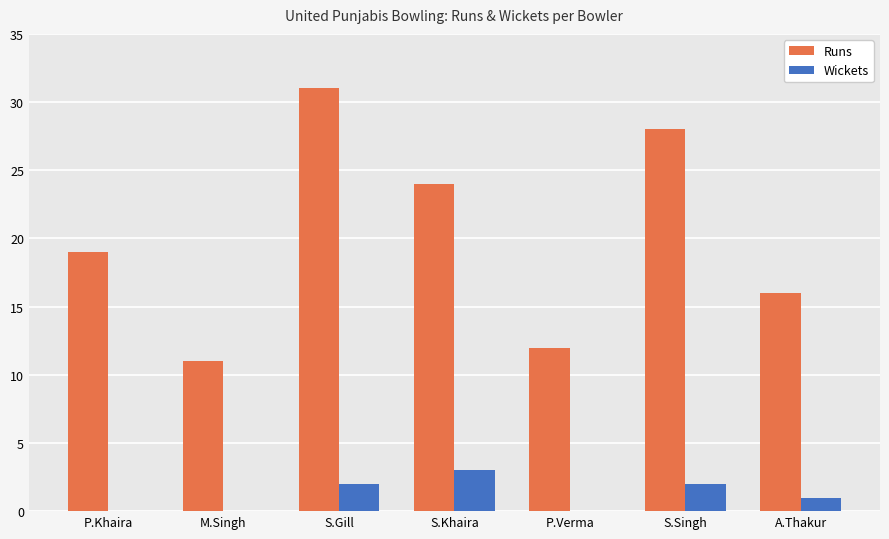

What is the average value of the Runs series?

20